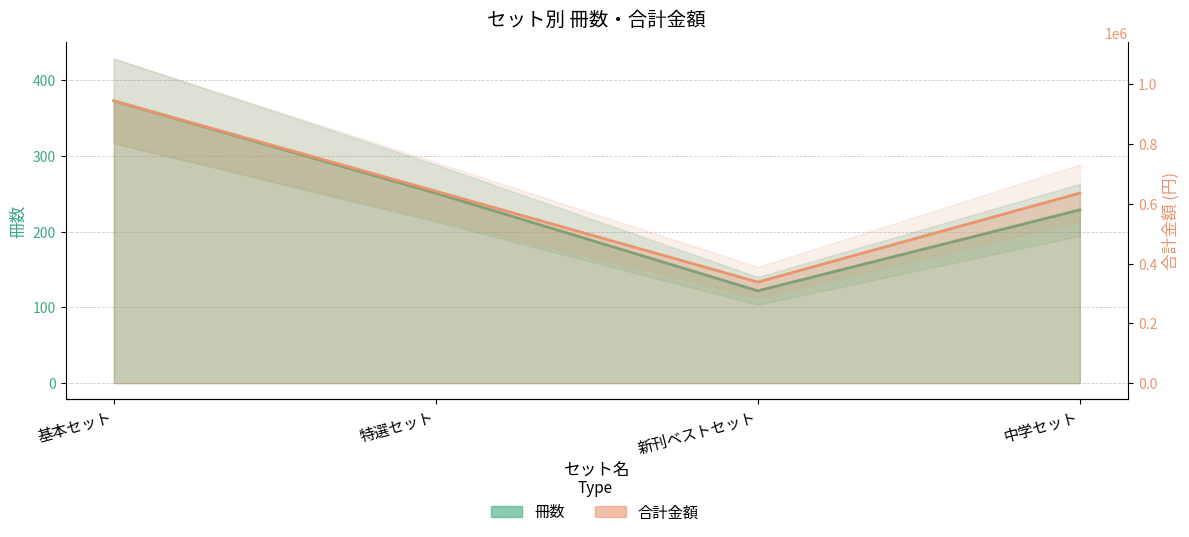

What is the sum of the 合計金額 values at 基本セット and 中学セット?

1581210